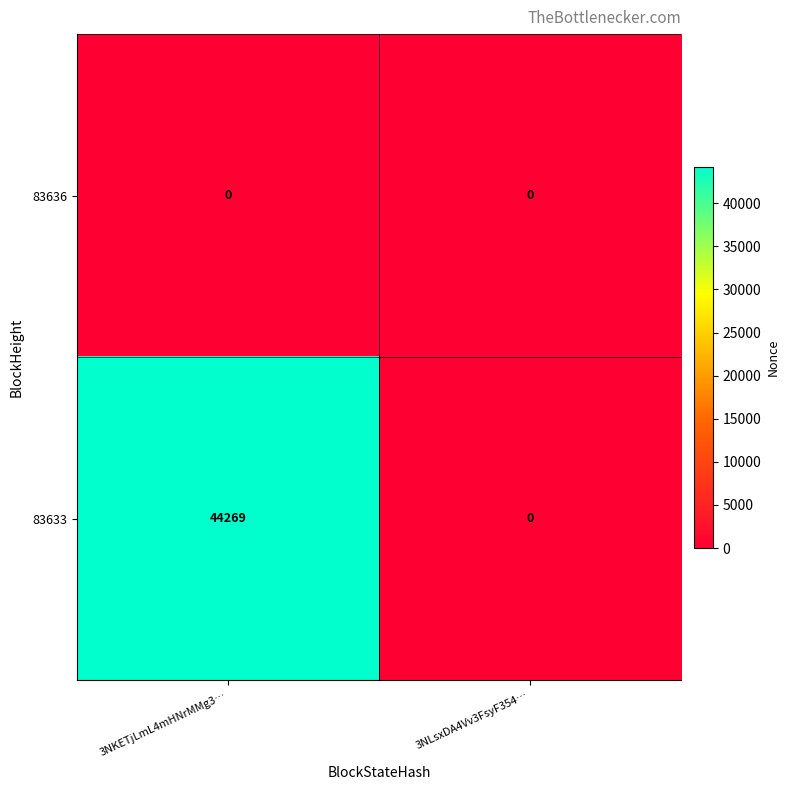

What is the greatest value displayed?

44269